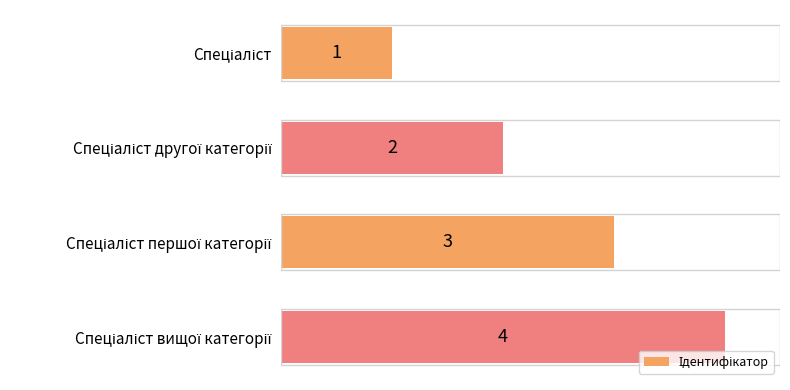

How many categories are shown in the chart?

4